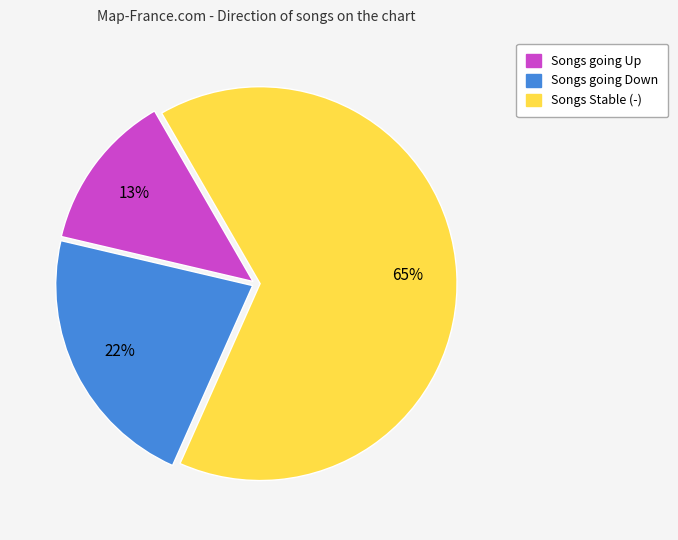

To the nearest percent, what is the average slice percentage?

33%